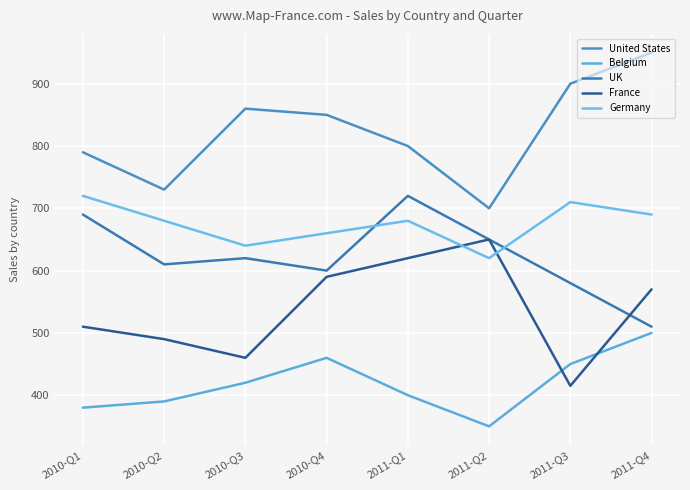

The value of Belgium at 2010-Q1 is 380. True or false?

True